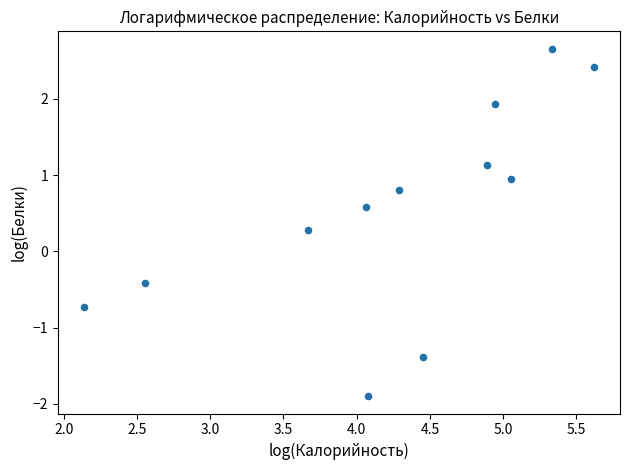

What Y value in the scatter plot is closest to 0?

0.3